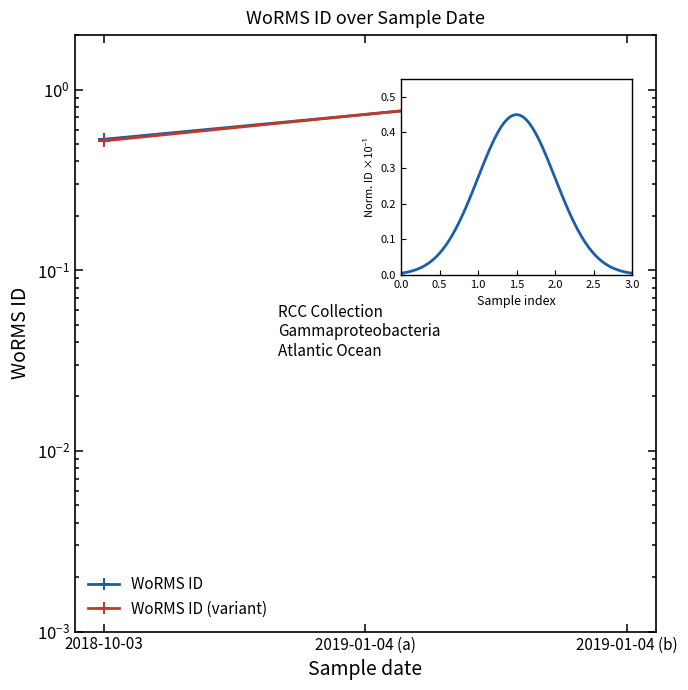

What is the label of the 2nd point from the left?

2019-01-04 (b)